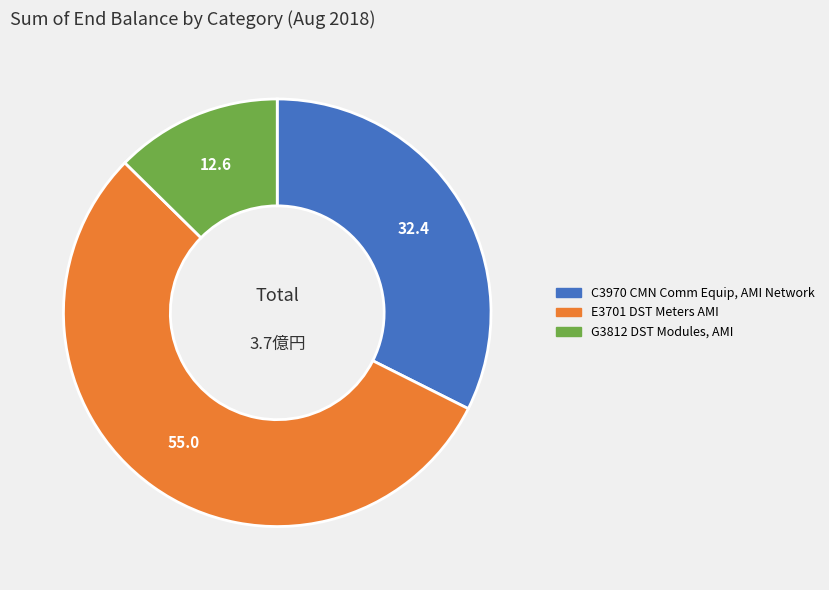

Is there a majority slice in this chart?

Yes